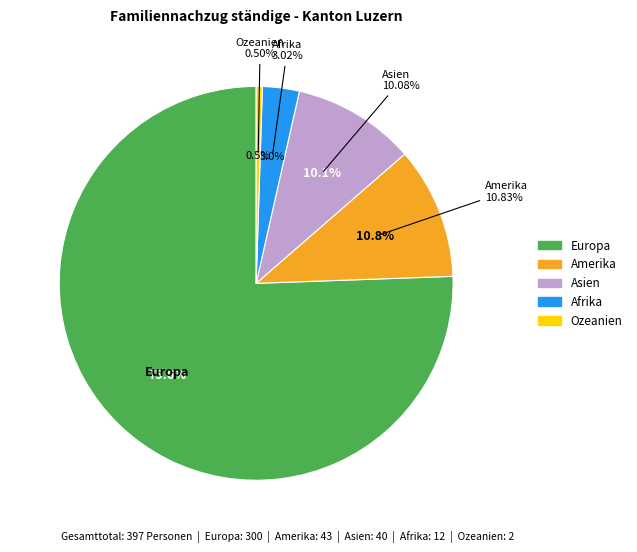

True or false: Asien accounts for 3% of the total.

False